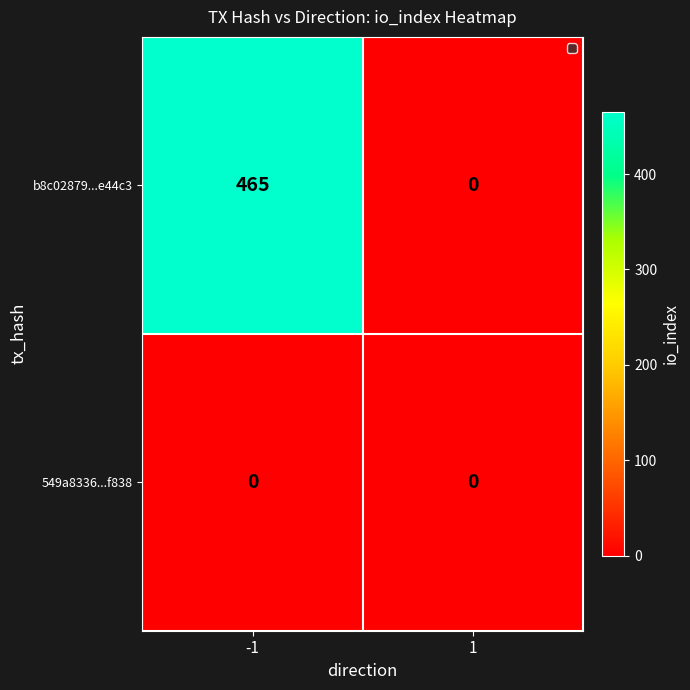

At -1, list the series in order from smallest to largest.

549a8336...f838, b8c02879...e44c3